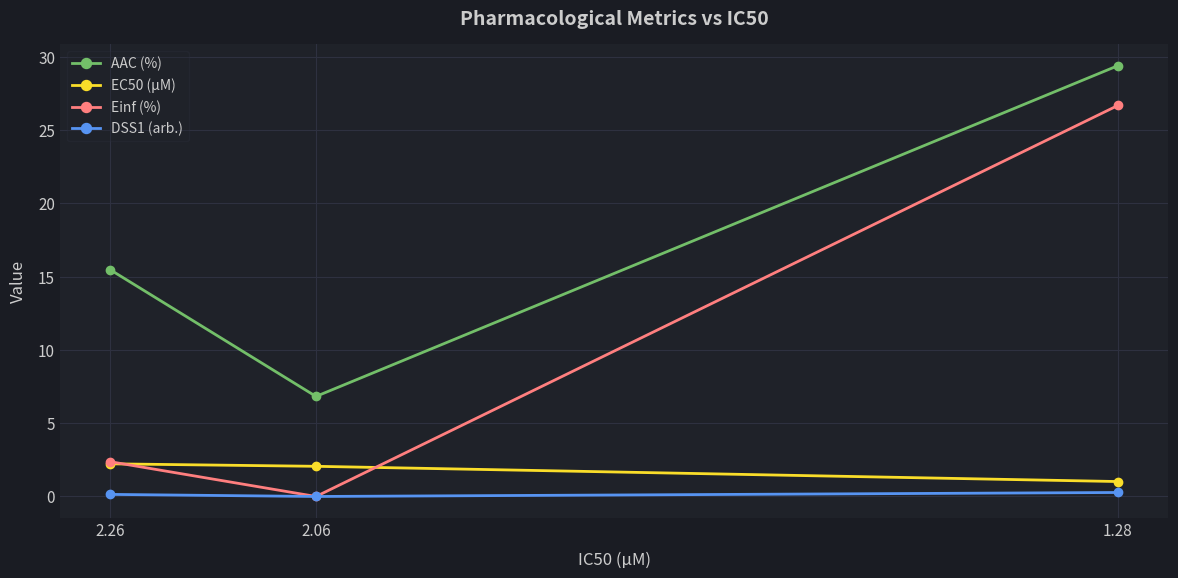

What is the difference between the highest and lowest values at 2.26?

15.3